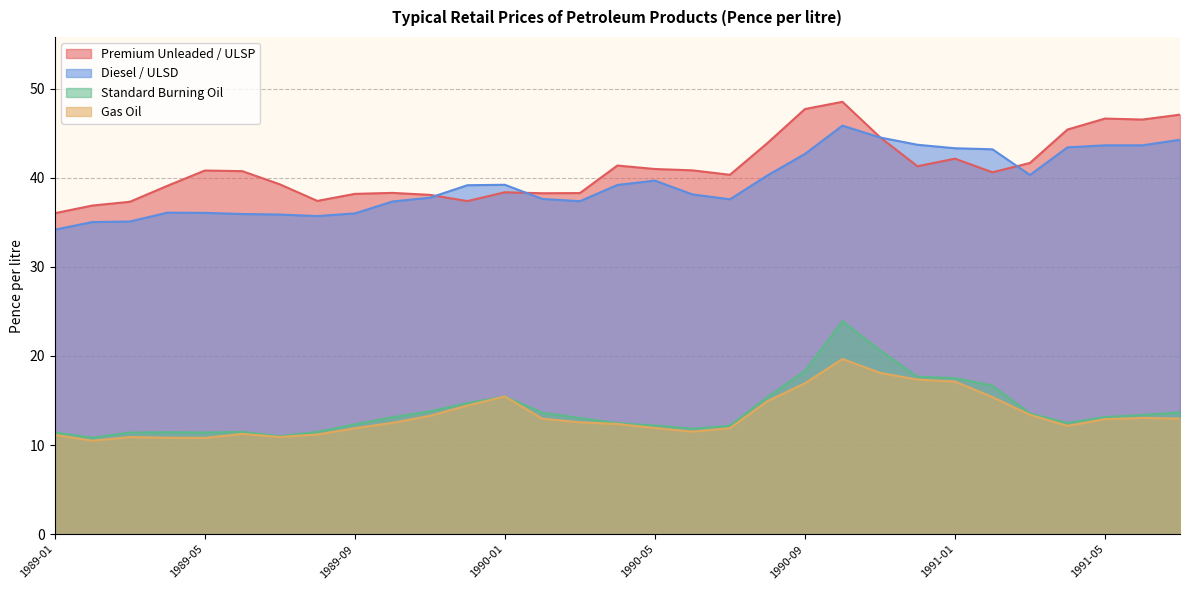

How many lines are shown in the chart?

4